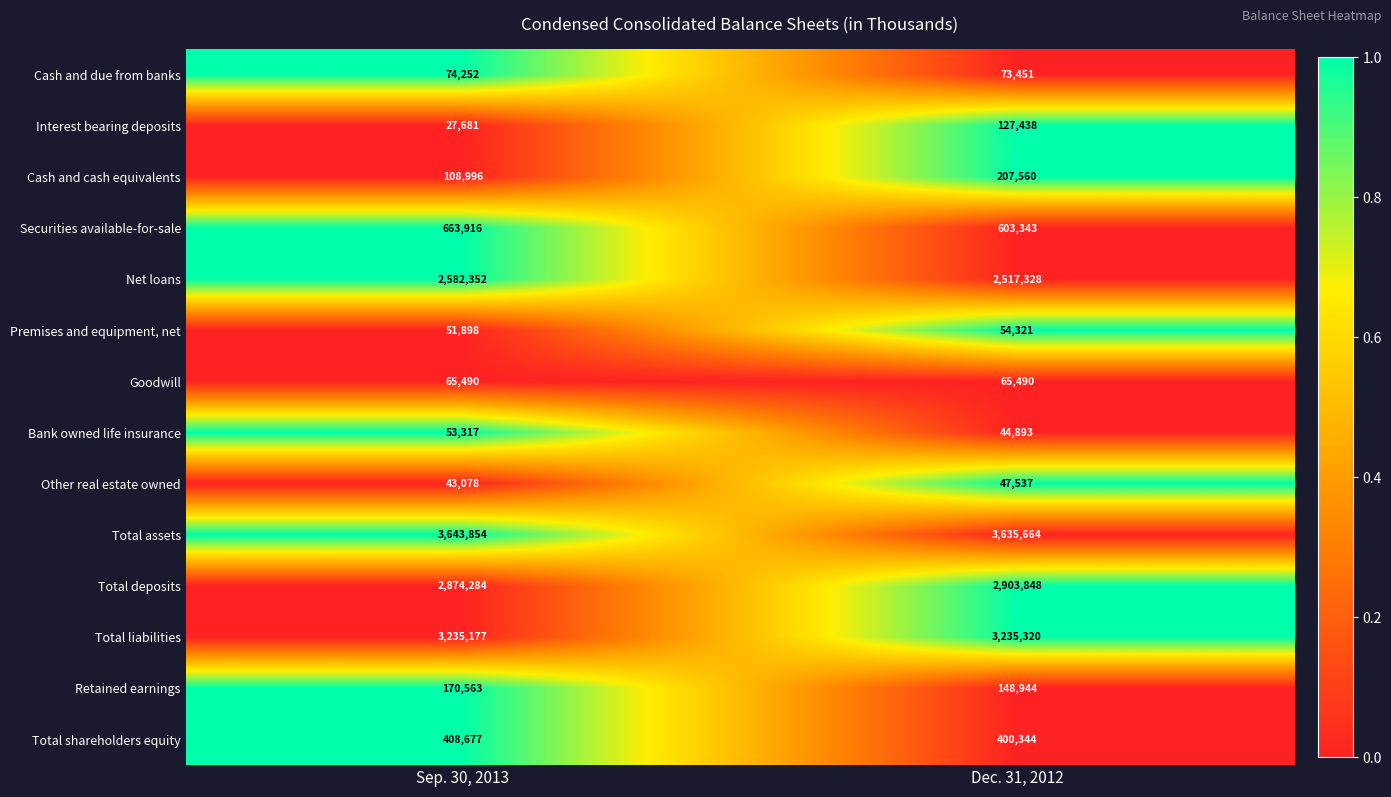

Which series has the largest range (max minus min)?

Interest bearing deposits